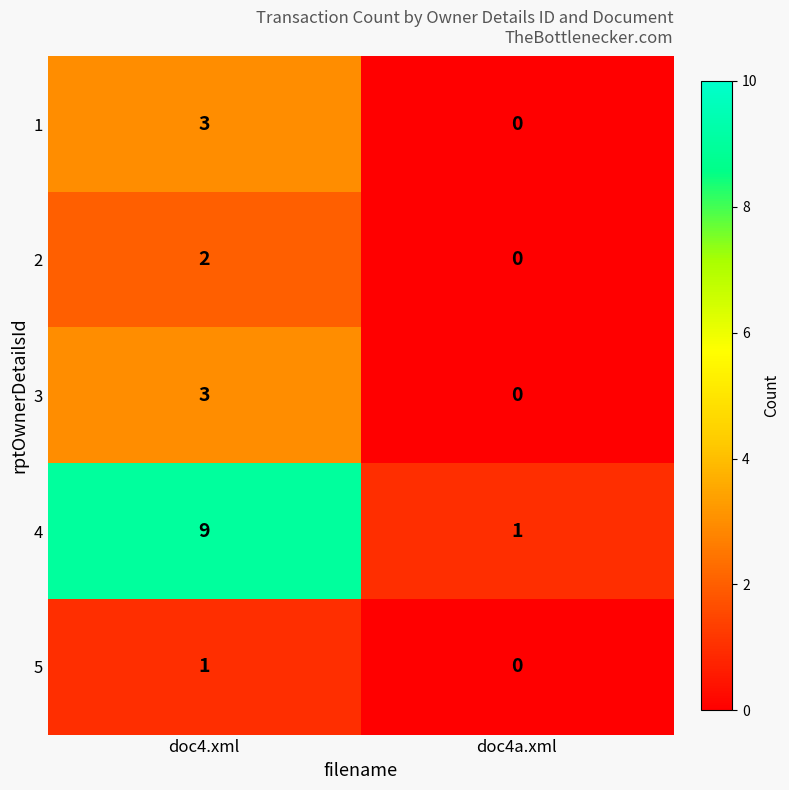

Which series has the largest range (max minus min)?

4